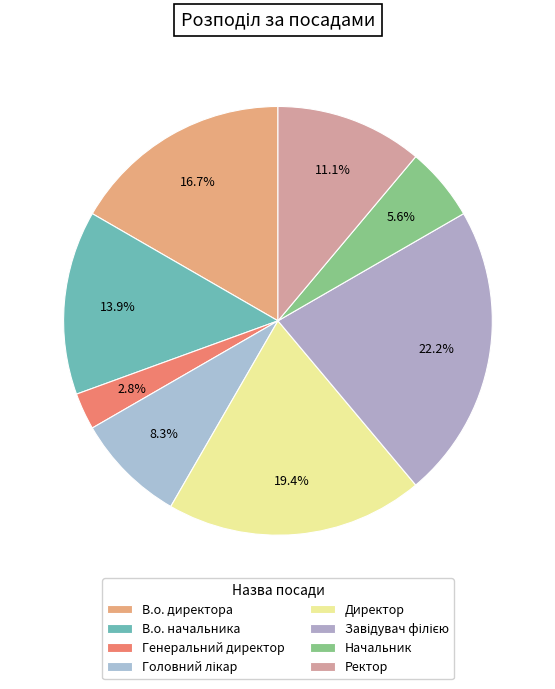

To the nearest percent, what is the difference between the Головний лікар and Завідувач філією slice percentages?

14%